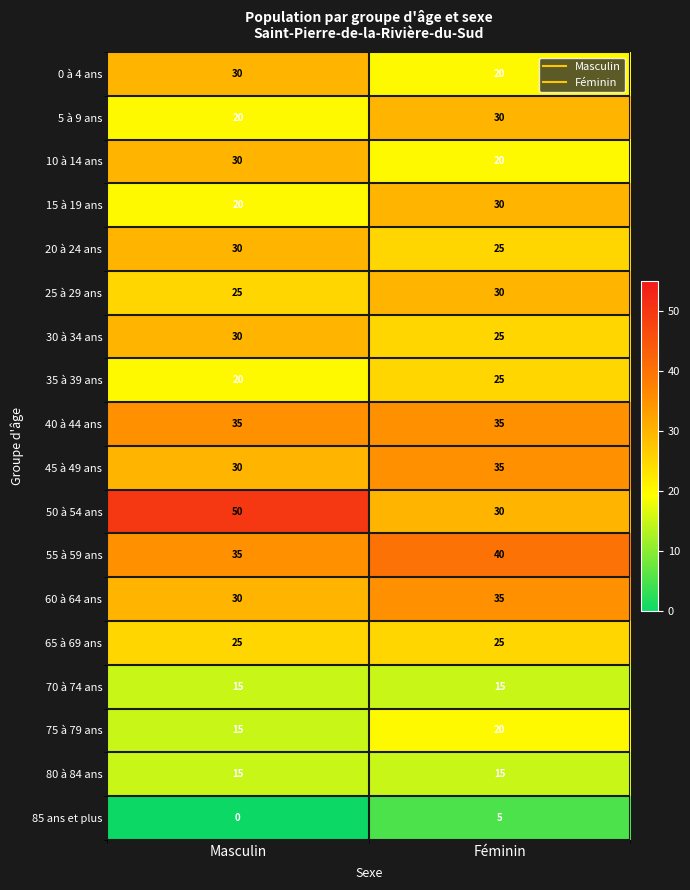

What value does the 40 à 44 ans series have at Masculin?

35